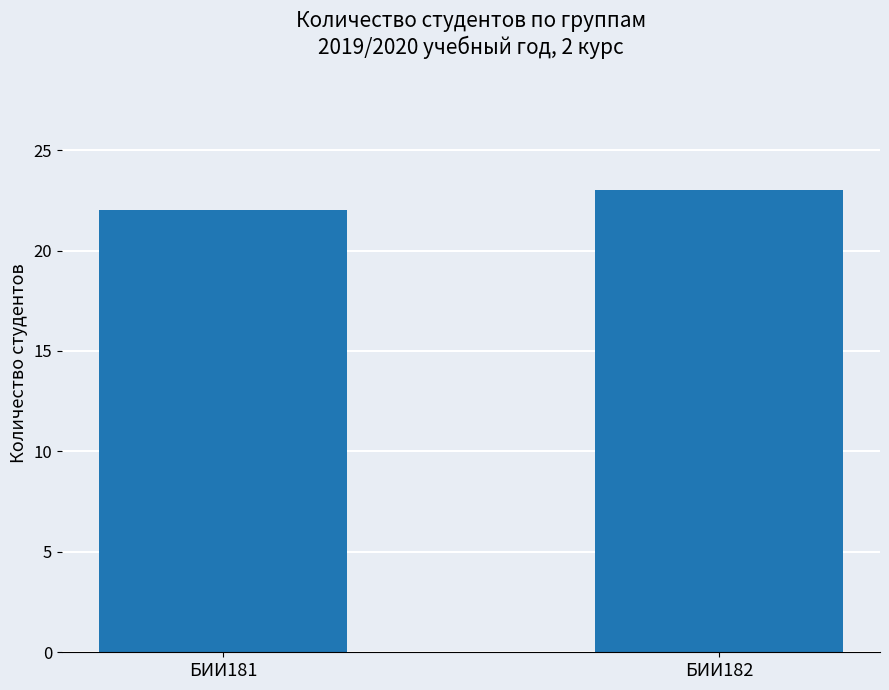

What is the sum of all values?

45